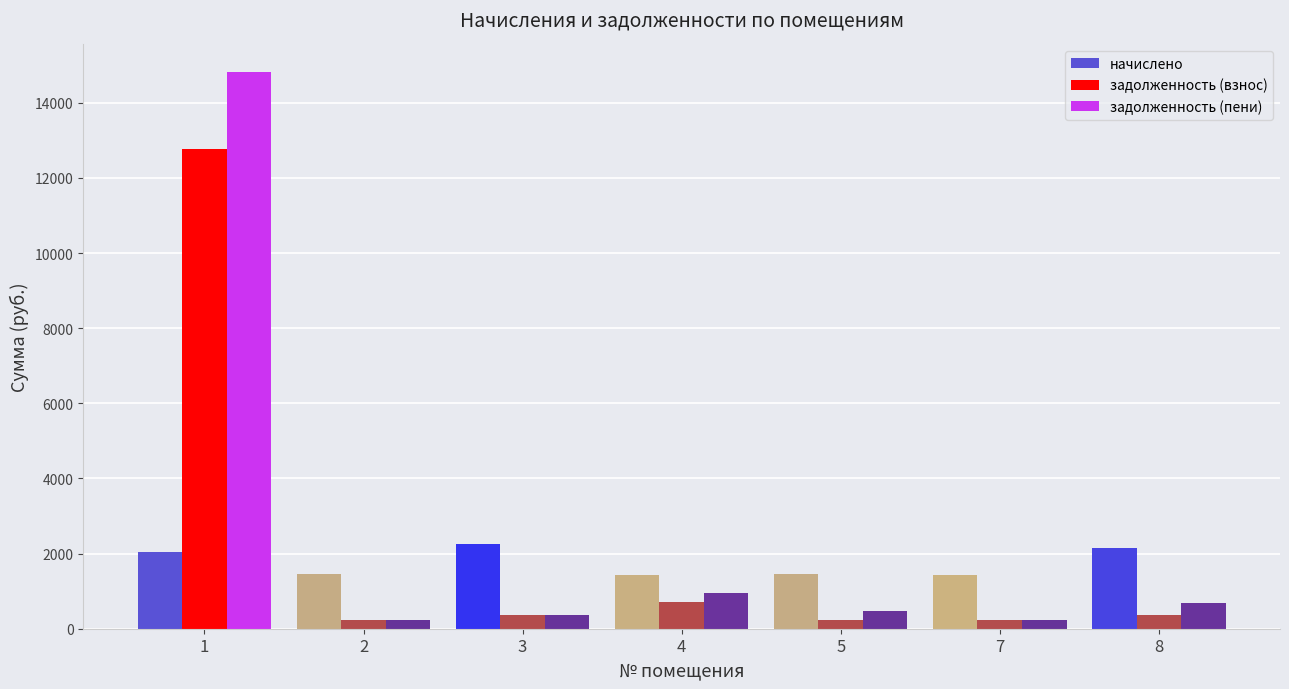

True or false: начислено has a value of 2245.3 at 3.

True